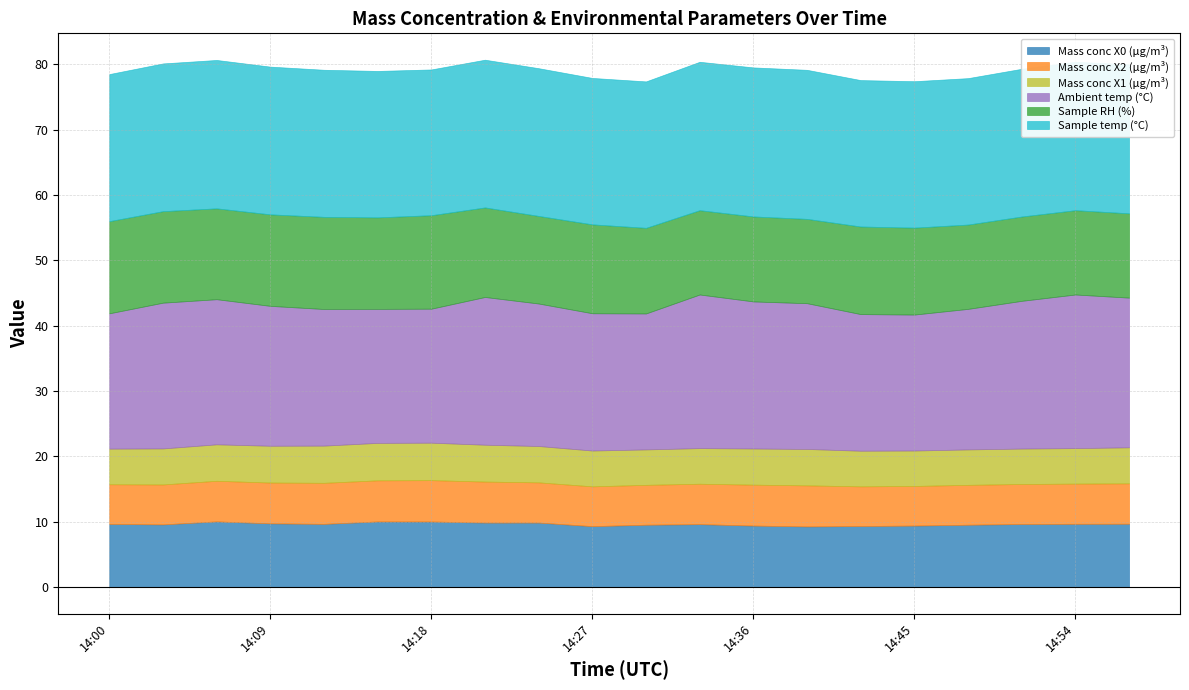

What are all the series names shown in the legend?

Mass conc X0 (μg/m³), Mass conc X2 (μg/m³), Mass conc X1 (μg/m³), Ambient temp (°C), Sample RH (%), Sample temp (°C)